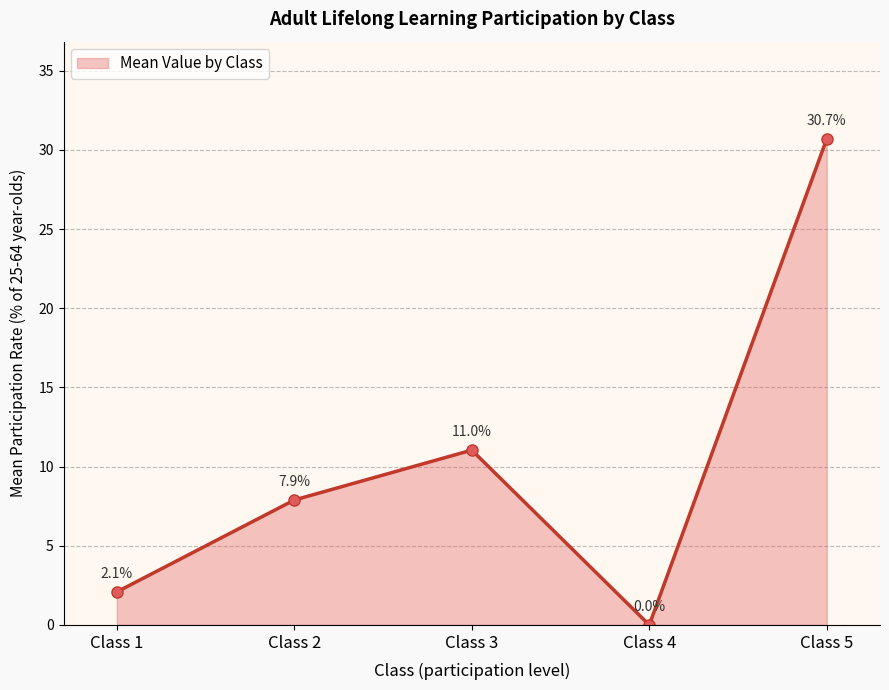

Reading left to right, transcribe all the data shown in this chart.

2.1	7.9	11.0	0.0	30.7